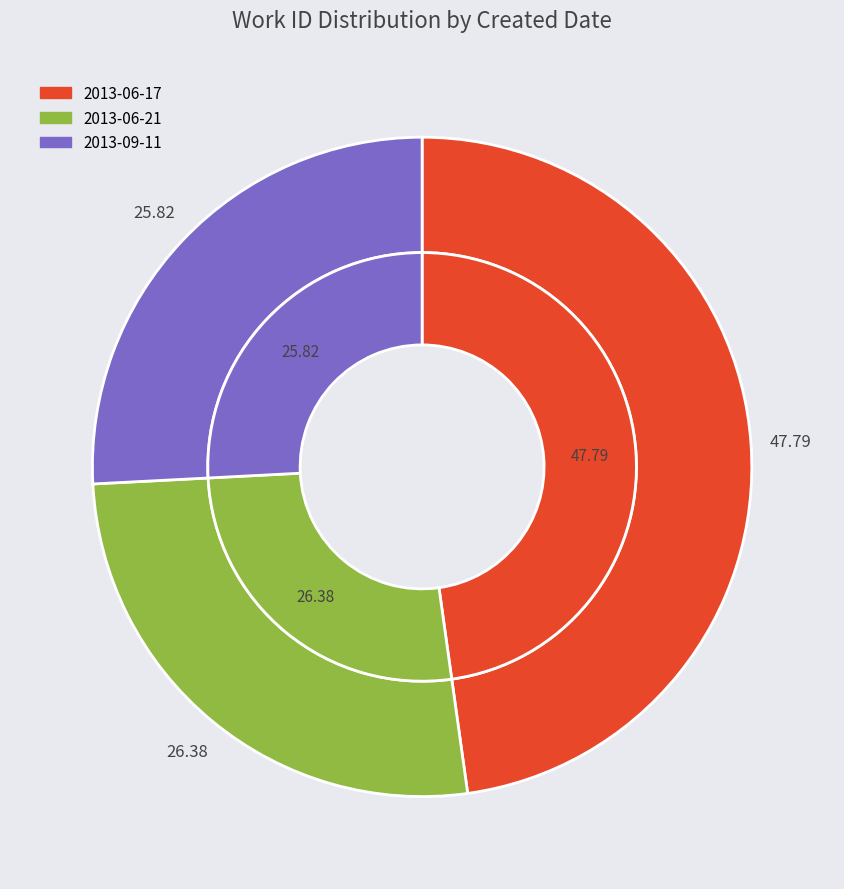

Is 2013-06-21 the majority of the pie?

No